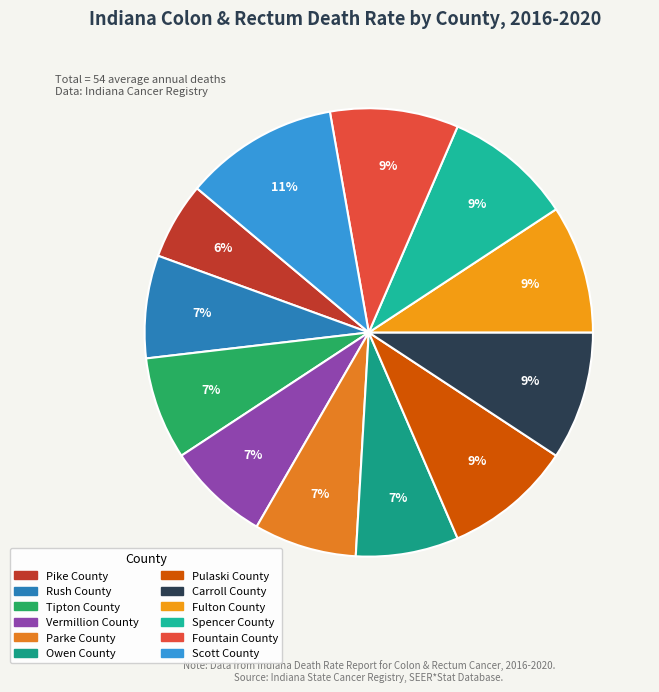

What is the smallest slice in the pie chart?

Pike County